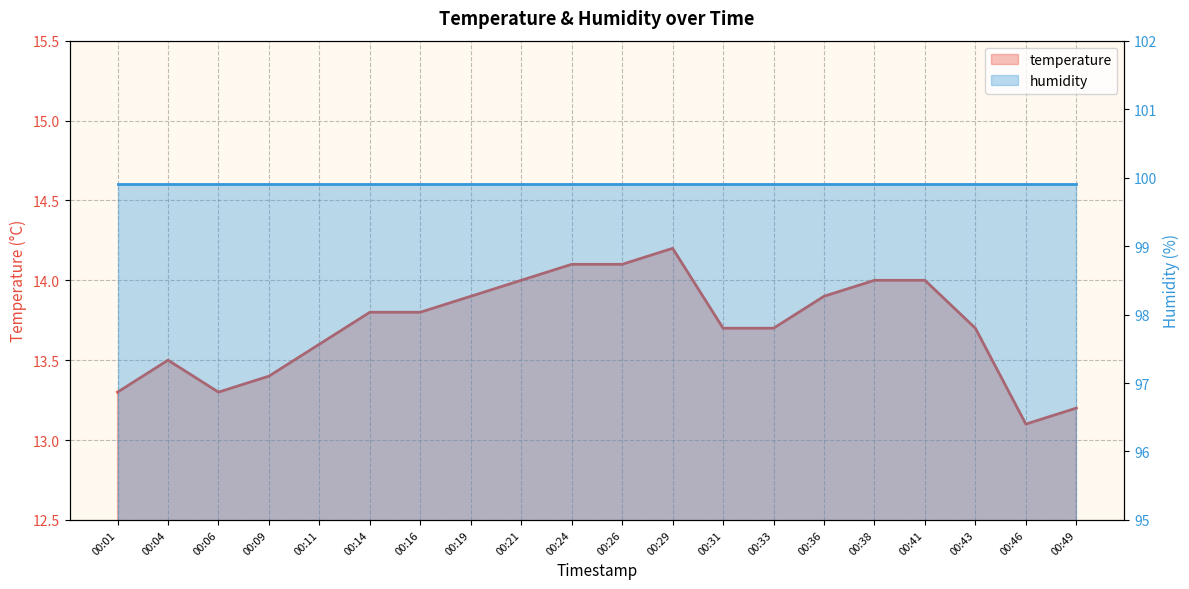

True or false: temperature has more than 0 points higher than both neighbors.

True